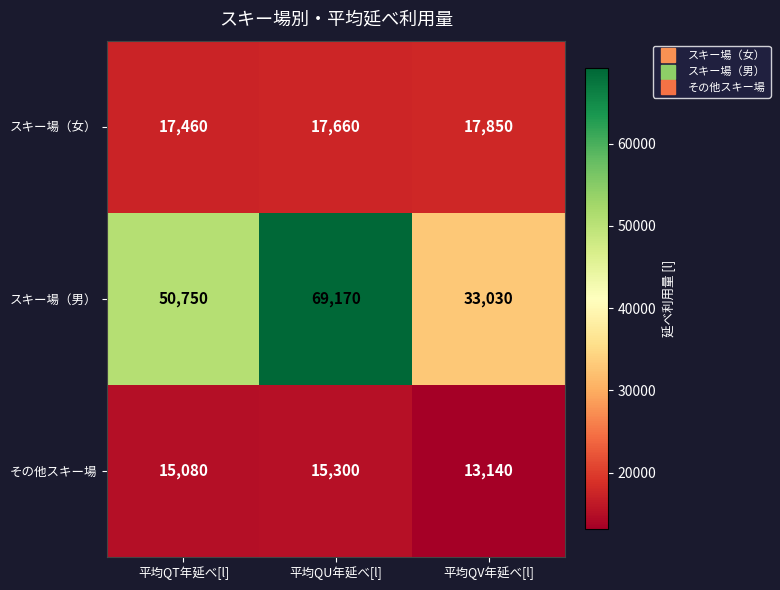

Reading left to right, extract all data points from this chart.

スキー場（女）: 17460	17660	17850
スキー場（男）: 50750	69170	33030
その他スキー場: 15080	15300	13140